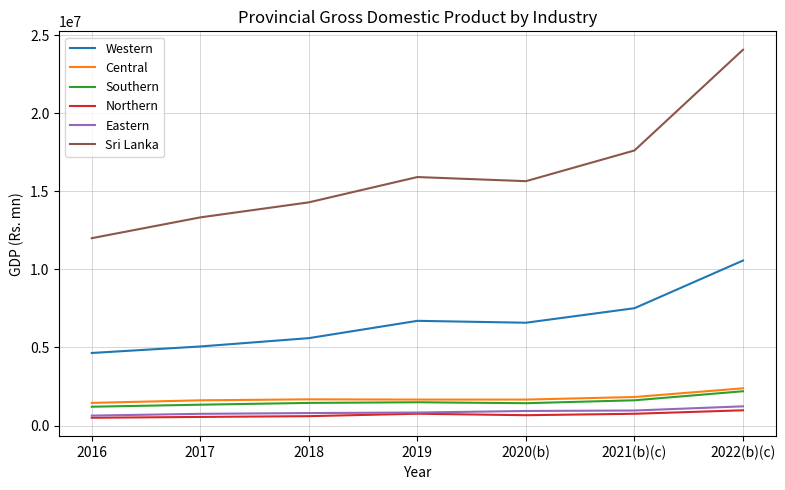

Which series has the widest spread of values?

Sri Lanka